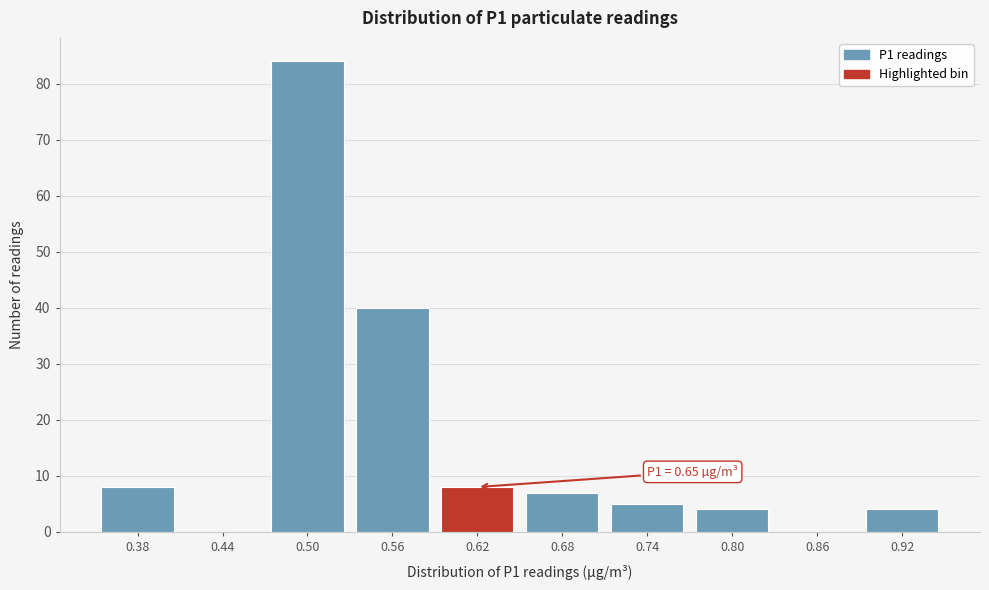

Reading left to right, list all the values displayed in this chart.

0.38=8	0.44=0	0.50=84	0.56=40	0.62=8	0.68=7	0.74=5	0.80=4	0.86=0	0.92=4